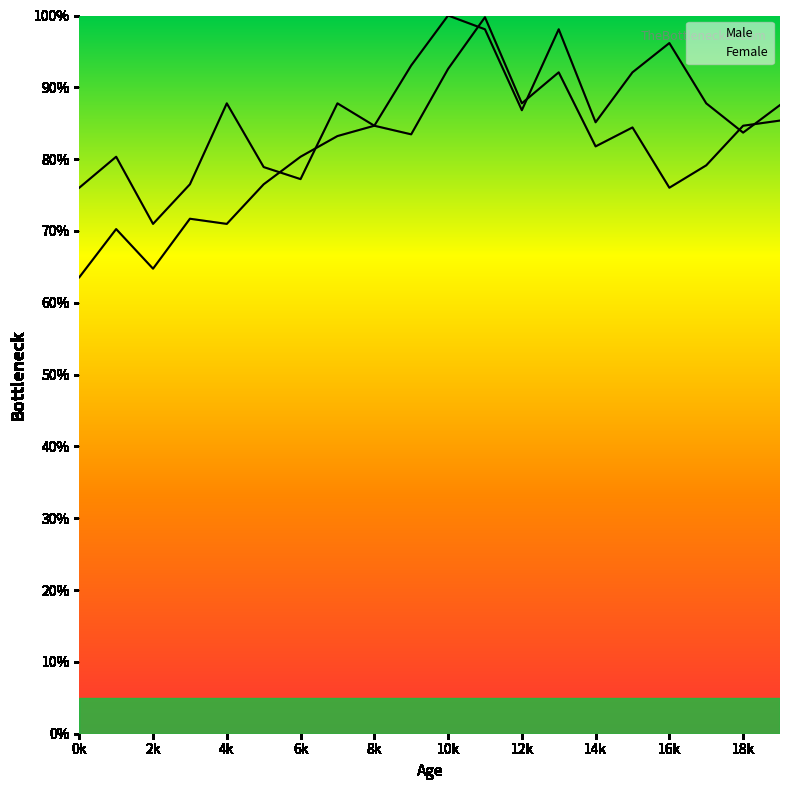

What is the minimum value for Male?

71.0